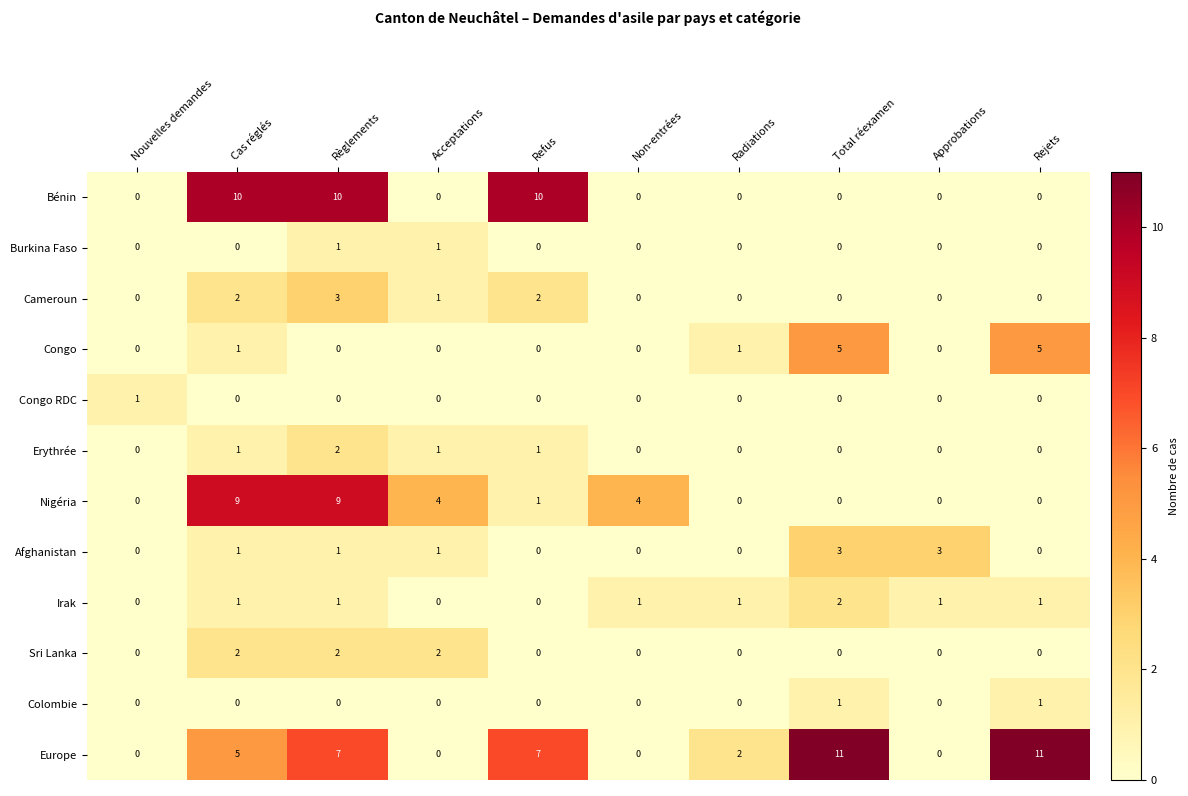

At which category is the sum across all series the highest?

Règlements